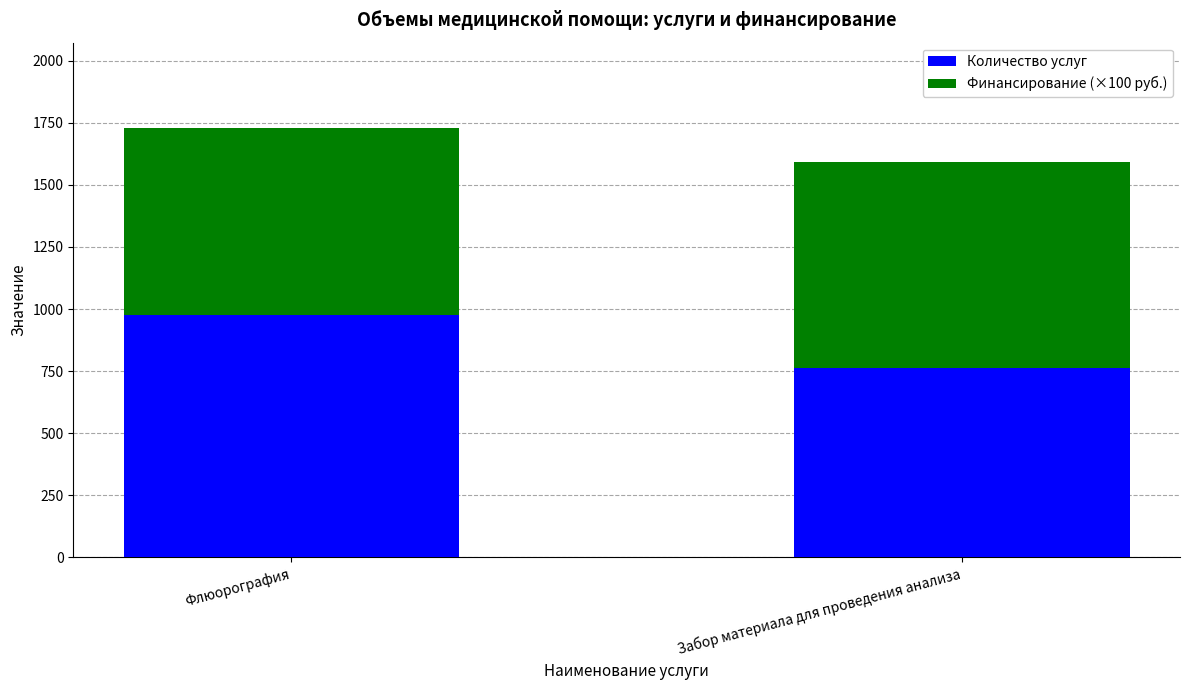

True or false: Количество услуг has a value of 516.4 at Флюорография.

False